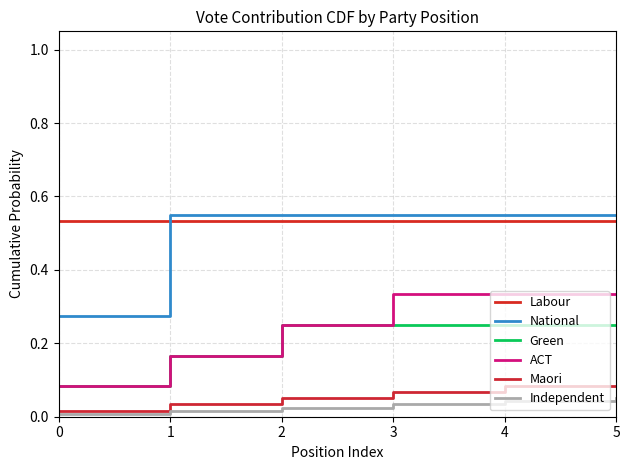

True or false: ACT and Green cross at least once.

False